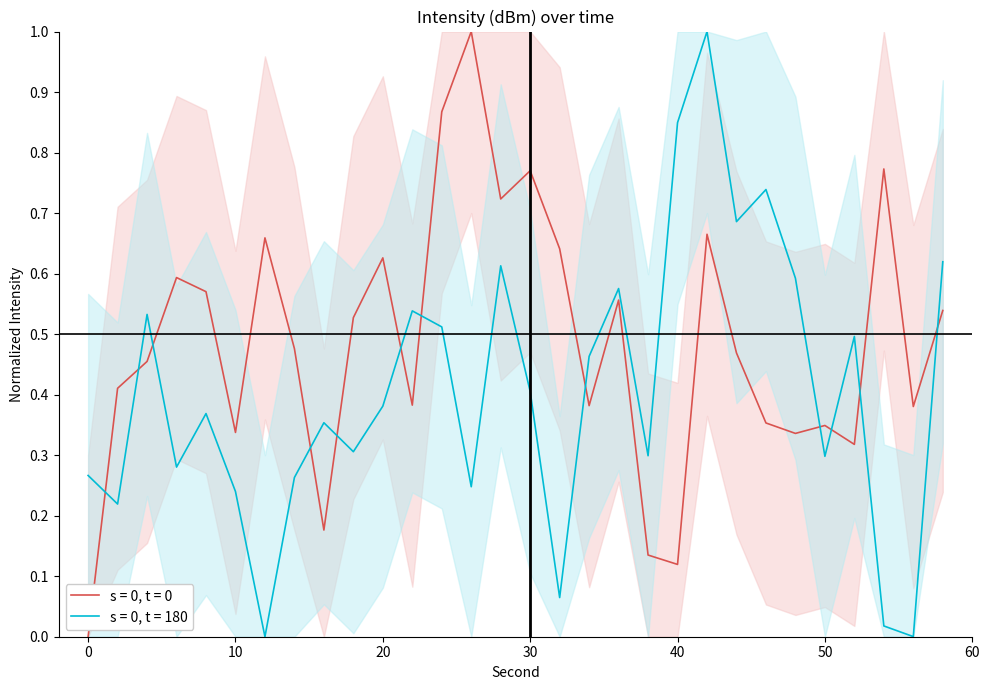

What is the total value across all series at 52?

0.8